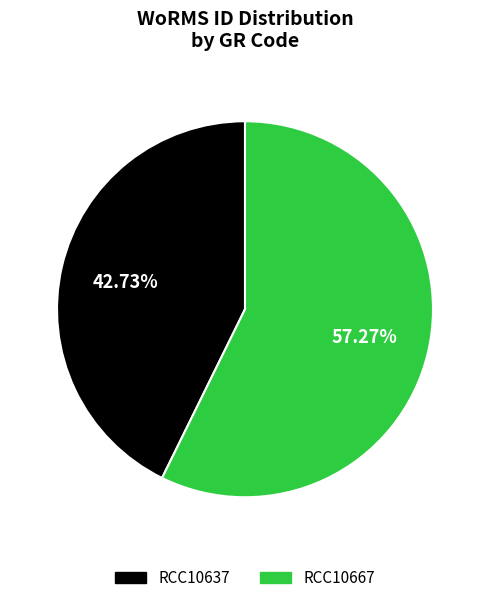

Which slice is the largest?

RCC10667